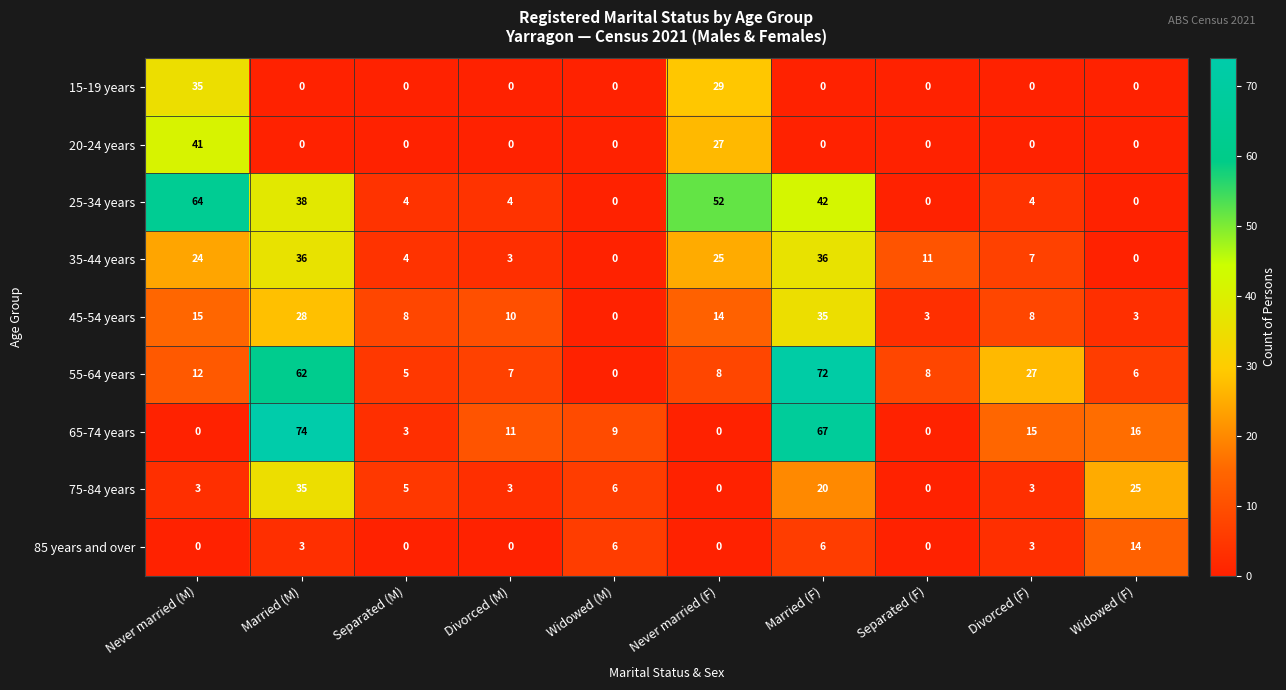

At which label is 65-74 years closest to 37?

Widowed (F)